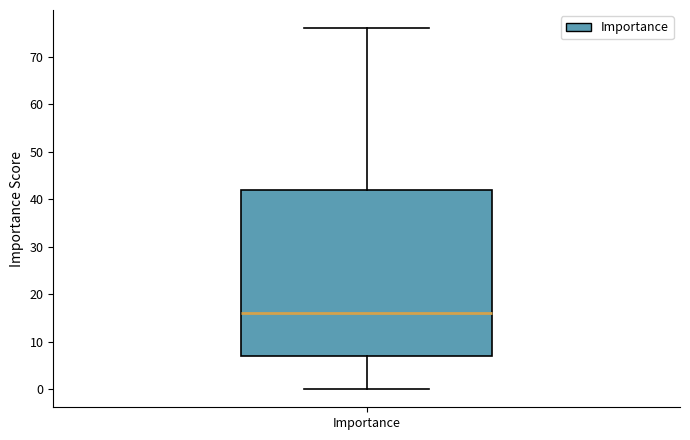

Transcribe this box plot: give where the median line is, the range the box spans, and where the two whiskers end, as read against the y-axis. The values are not printed on the chart, so give them approximately, as read against the axis.

median 16, box 7 to 42, whiskers 0 to 76